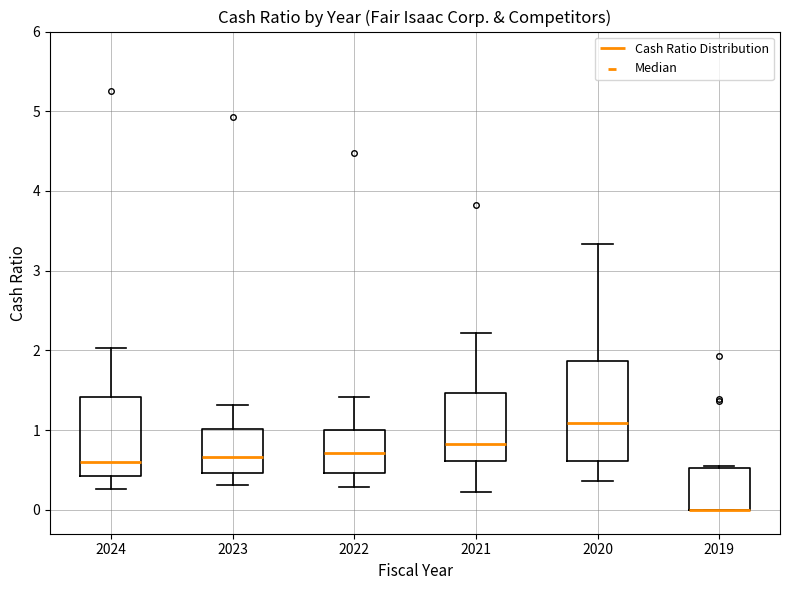

Comparing the boxes themselves (not the whiskers), which one is the tallest?

2020